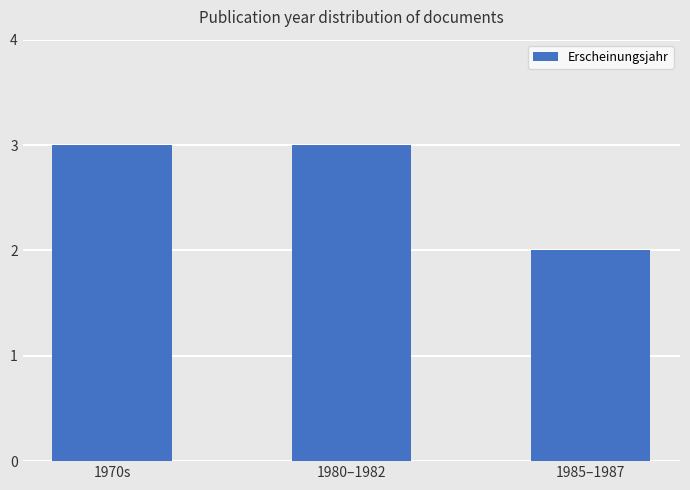

Reading right to left, what are all the values shown in this chart?

2	3	3